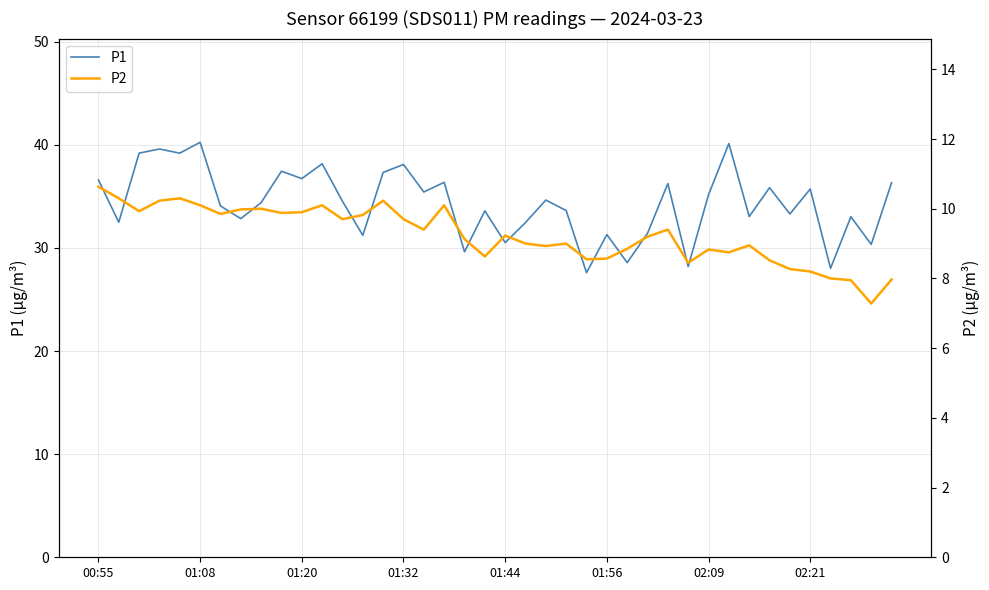

What is the difference between the maximum and minimum values in the P1 series?

12.6